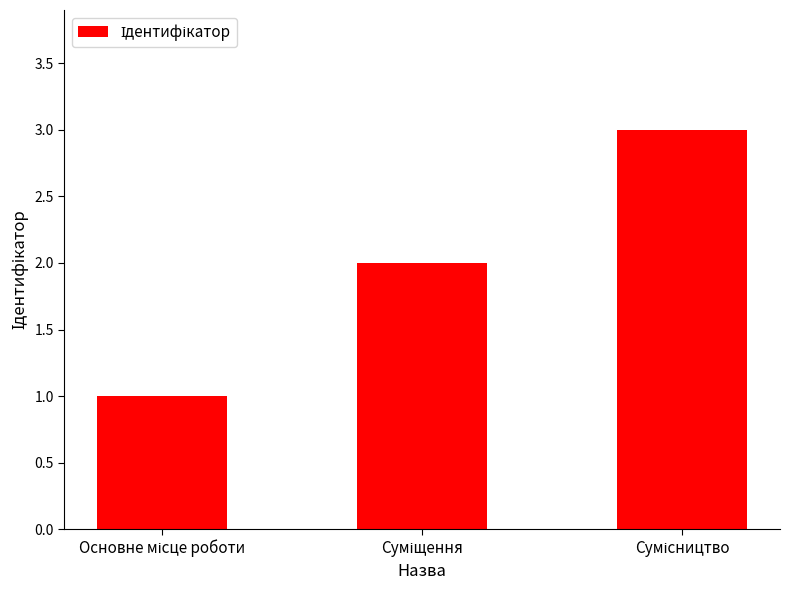

What is the sum of all values?

6